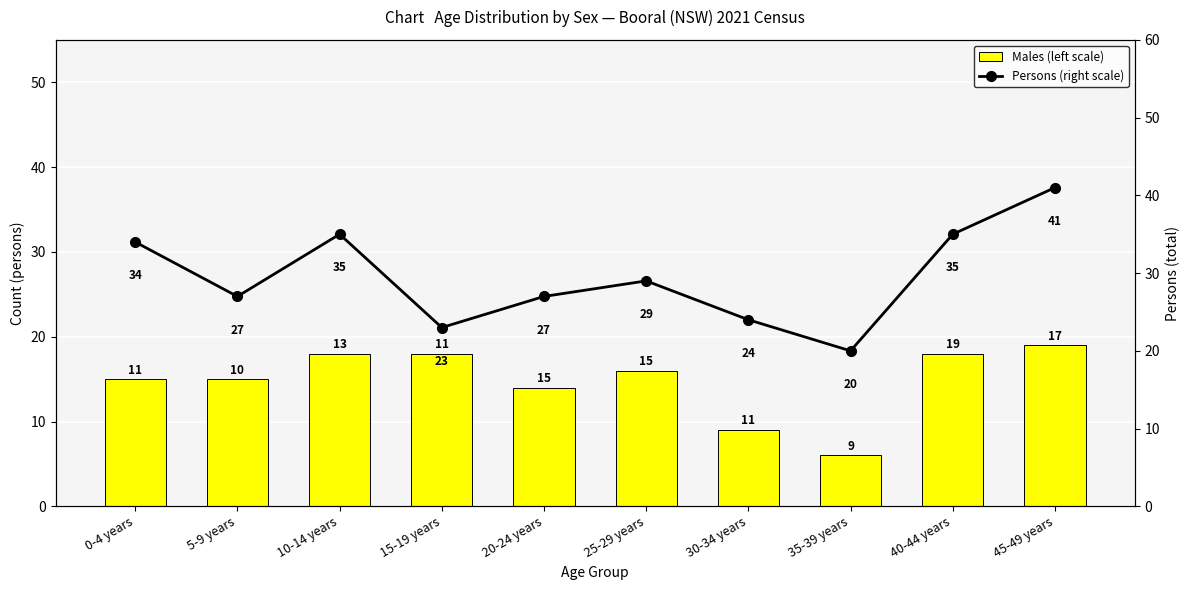

How many values in the Males (left scale) series are below 16?

5